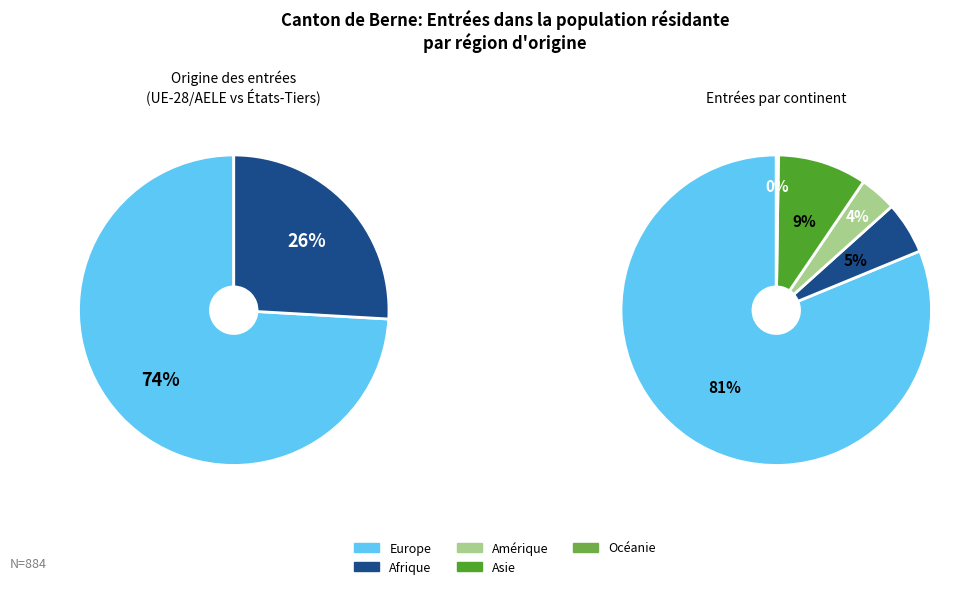

To the nearest percent, what is the difference between the largest and smallest slice percentages?

81%